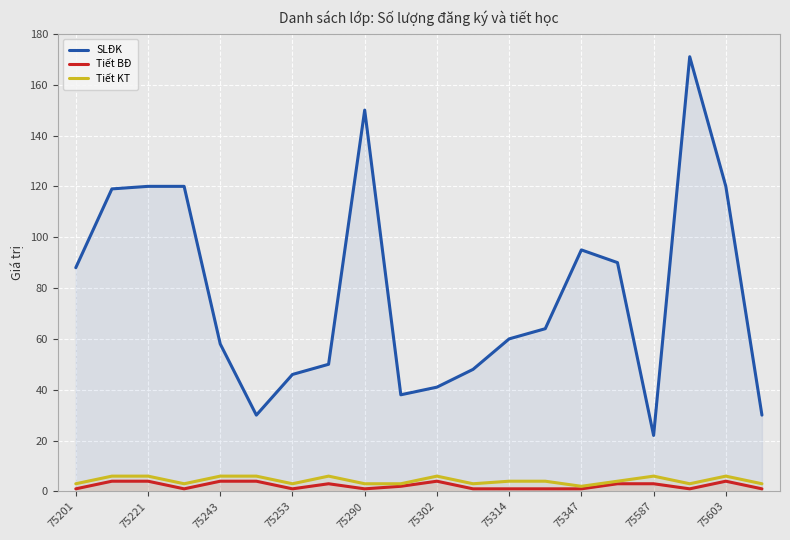

True or false: Tiết BĐ and SLĐK cross at least once.

False